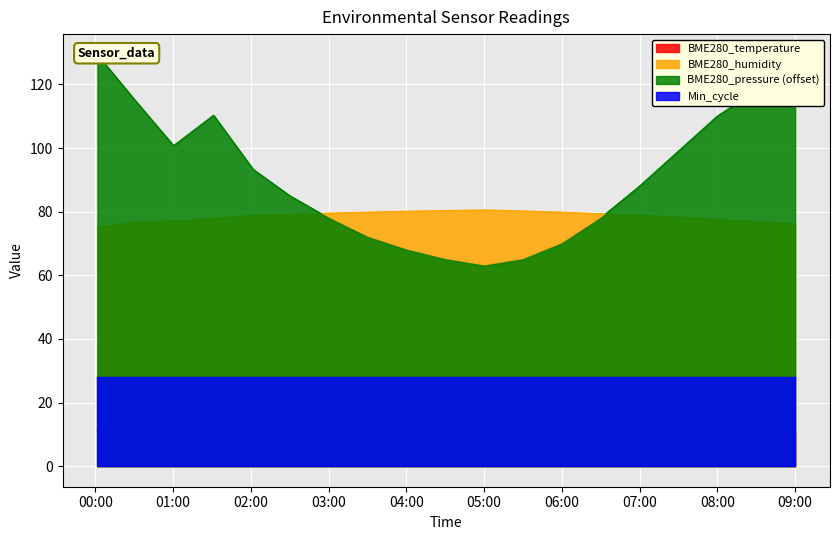

Is it true that BME280_humidity equals 43.3 at 03:00?

False